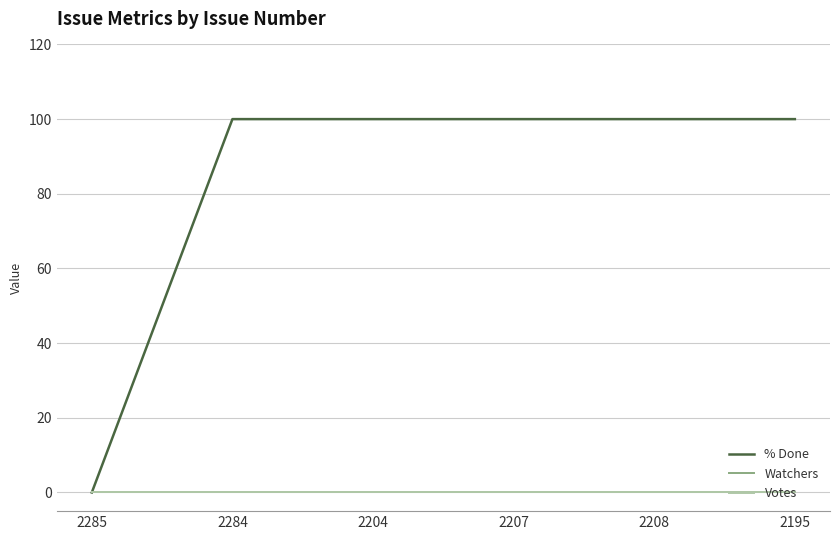

Does the chart display data point markers on the line(s)?

No